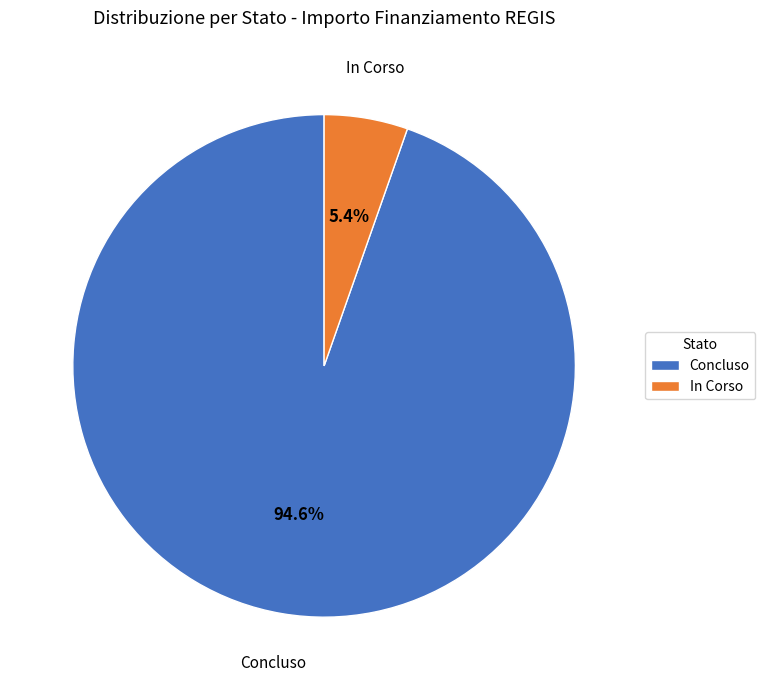

Which has a higher value, Concluso or In Corso?

Concluso